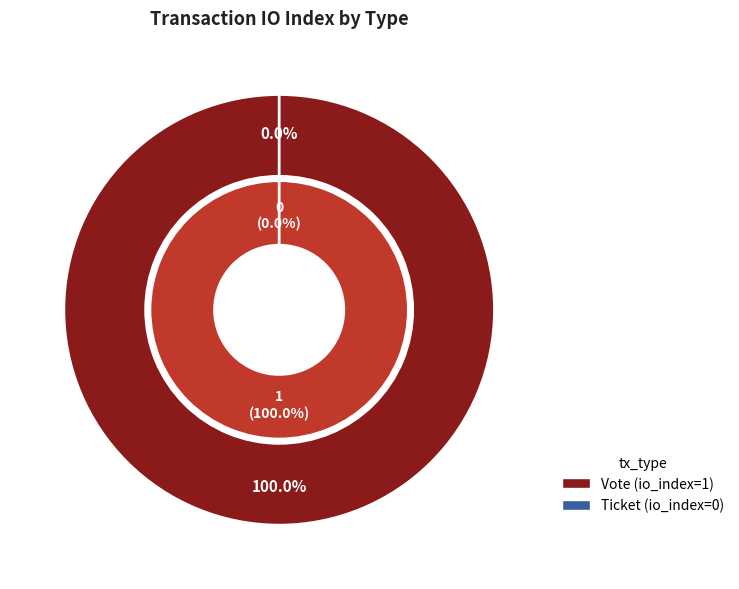

What percentage is the Vote (io_index=1) slice, to the nearest percent?

100%